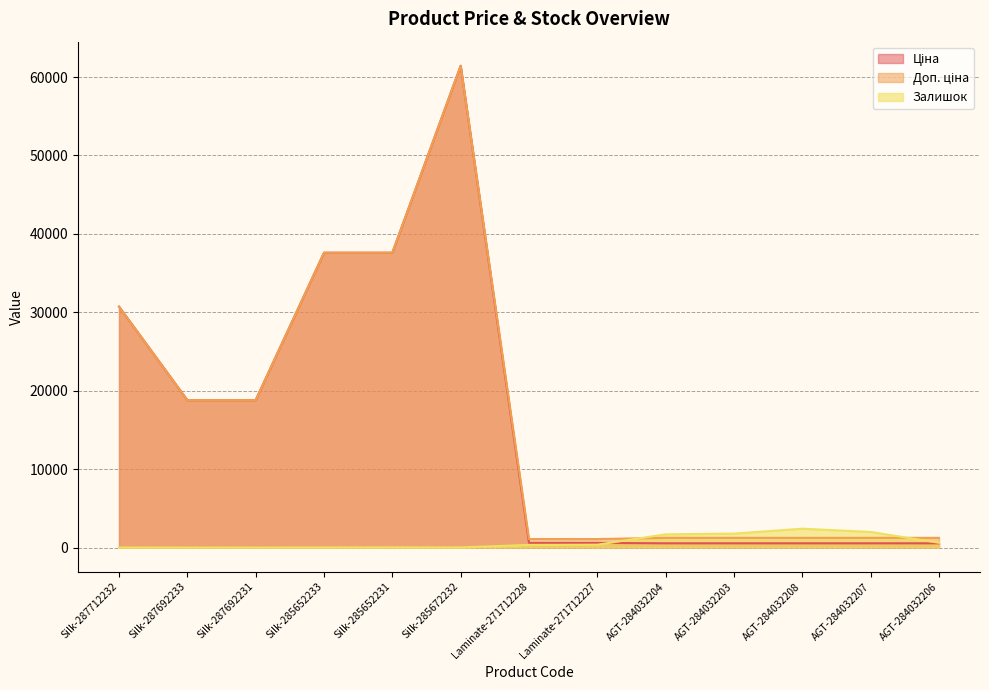

At which category does the chart reach its minimum across all series?

Silk-287712232